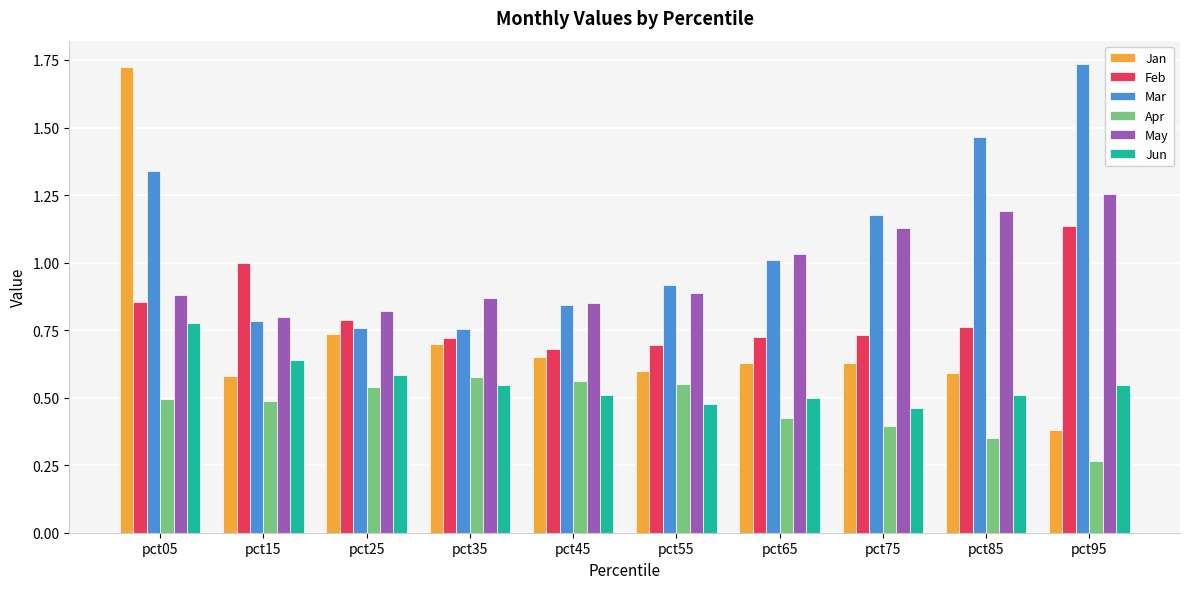

What is the total value across all series at pct95?

5.3